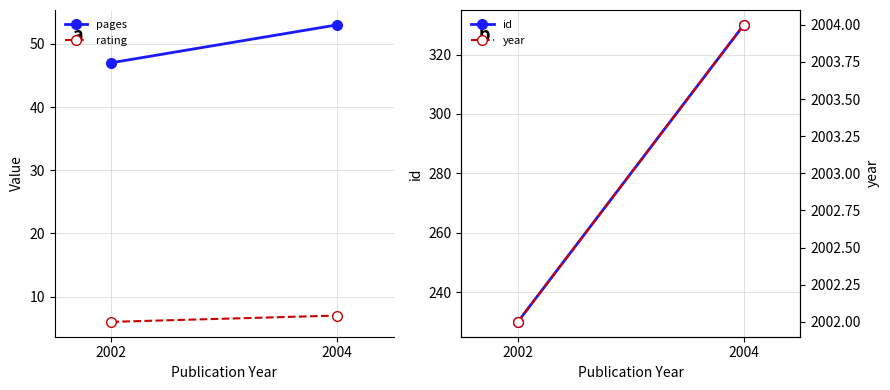

What is the total value across all series at 2004?

2394